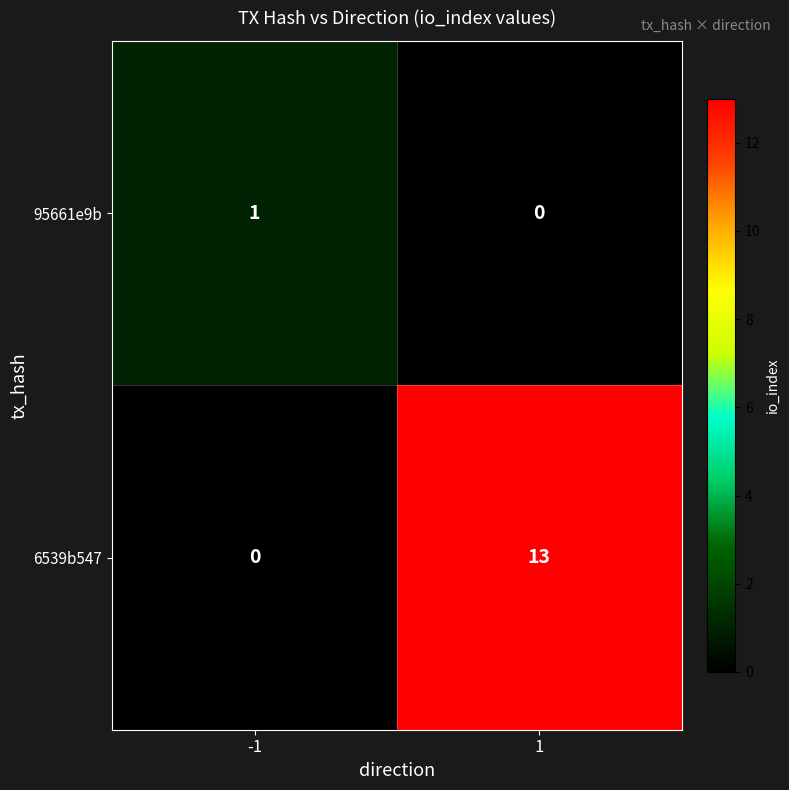

Reading left to right, list all the values displayed in this chart.

95661e9b: 1	0
6539b547: 0	13